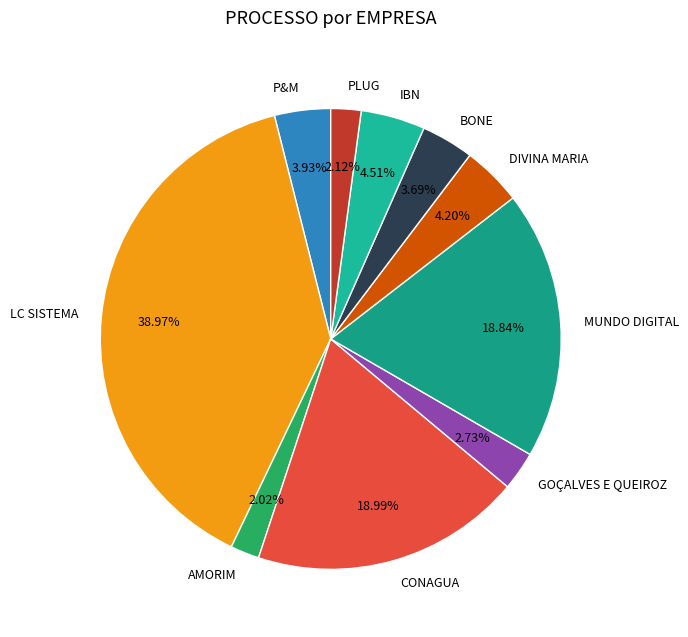

How many segments does this pie chart have?

10